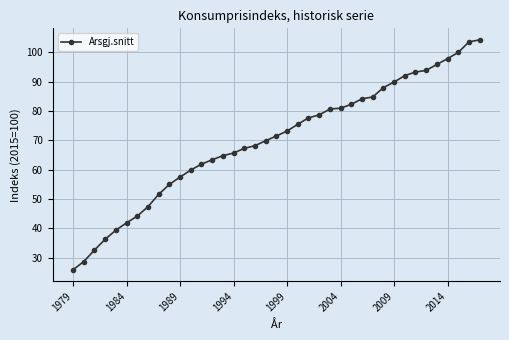

What is the difference between the second highest and second lowest values?

74.9